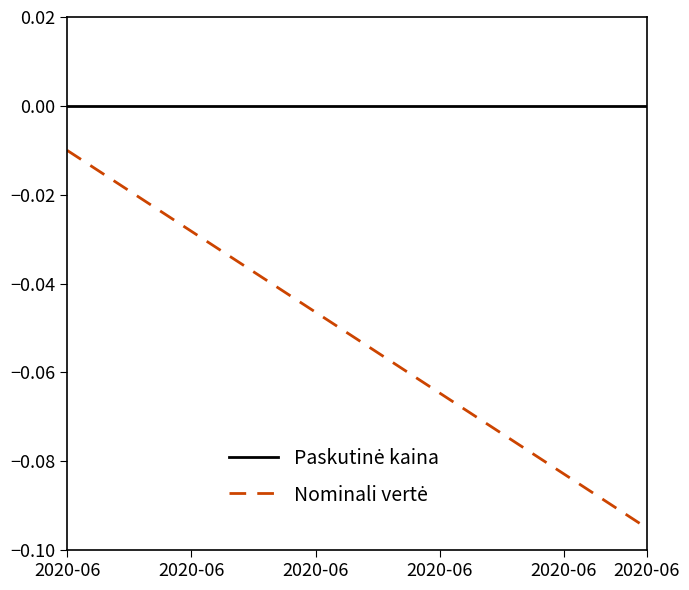

Is this an area chart (filled region under the line)?

No